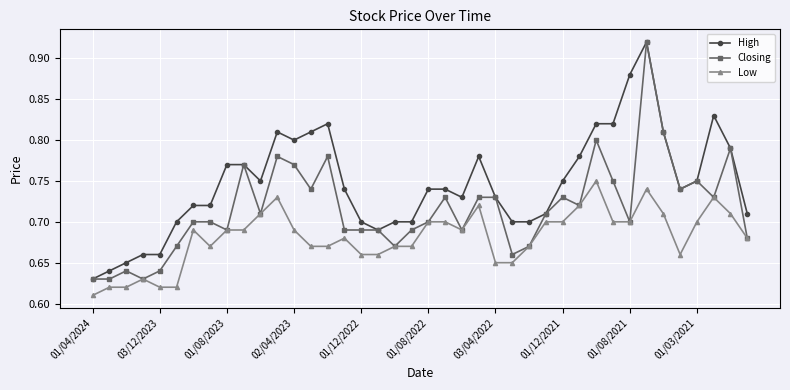

True or false: Closing has more than 2 points higher than both neighbors.

True